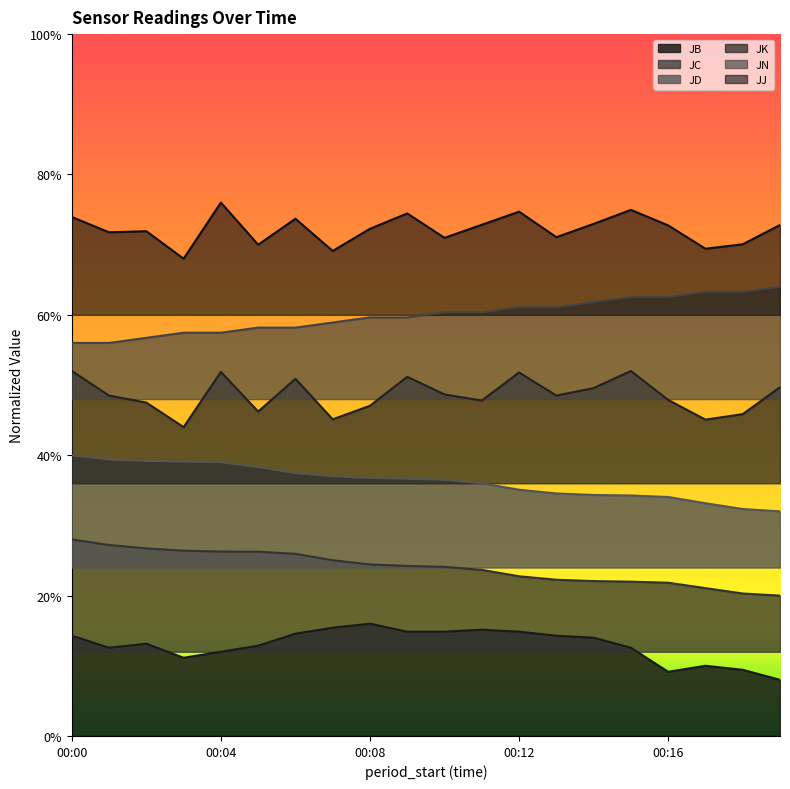

Which label corresponds to the largest value in the chart?

00:04